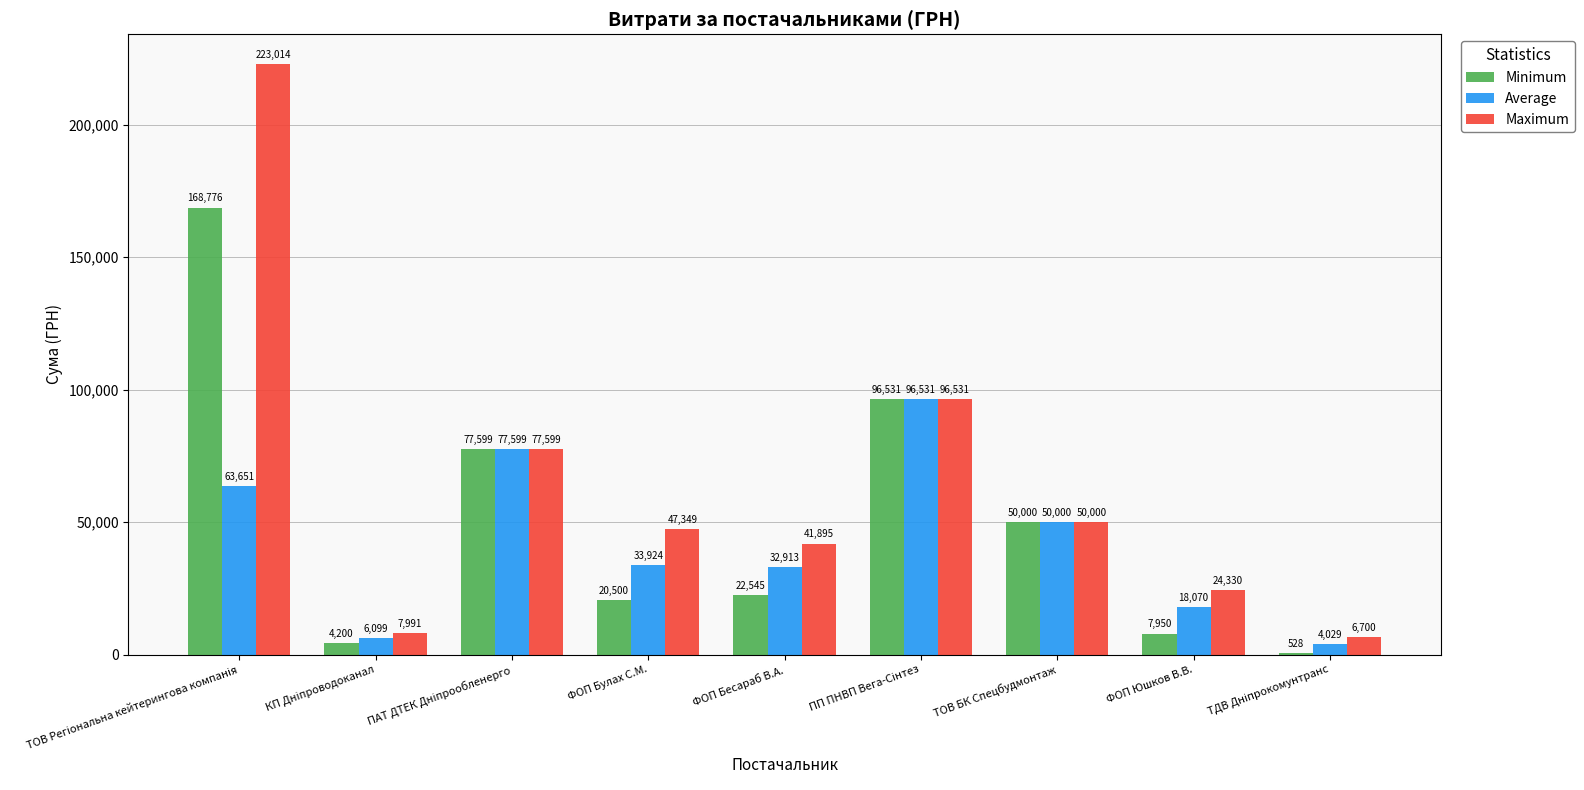

The Maximum series shows 20347.9 at ФОП Бесараб В.А.. True or false?

False